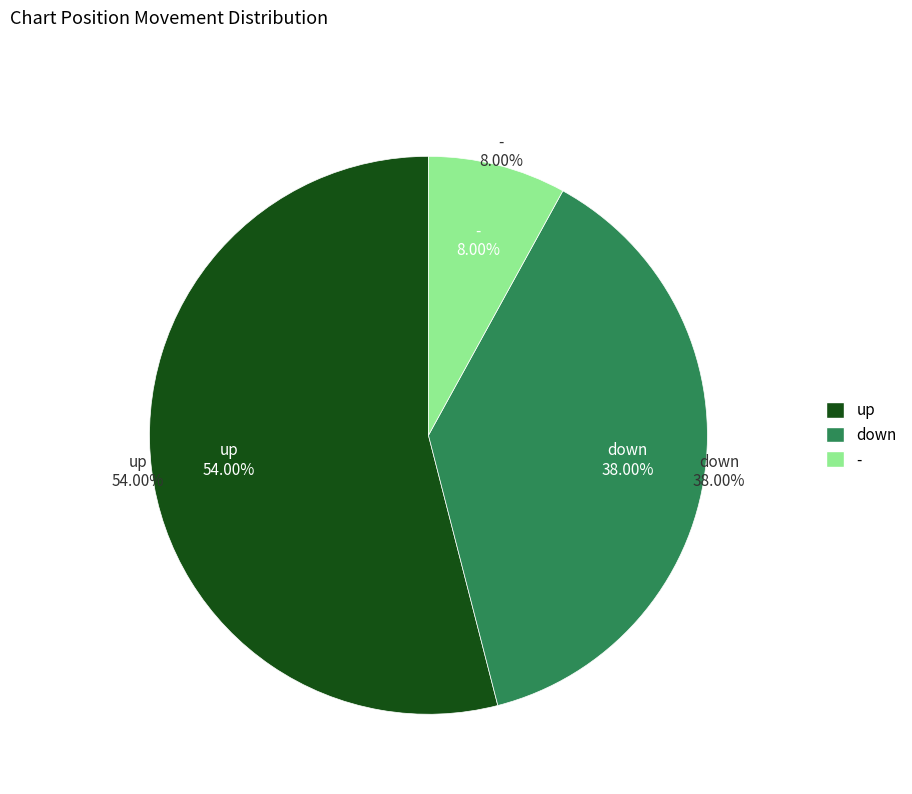

Count the number of slices in the pie.

3